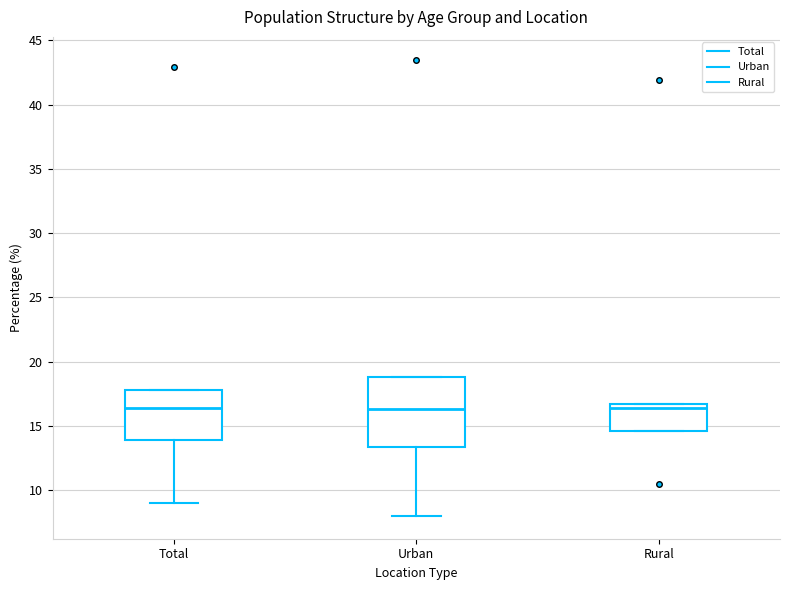

Where is the lower edge of the box for Rural on the y-axis? The values are not printed on the chart, so give them approximately, as read against the axis.

14.5